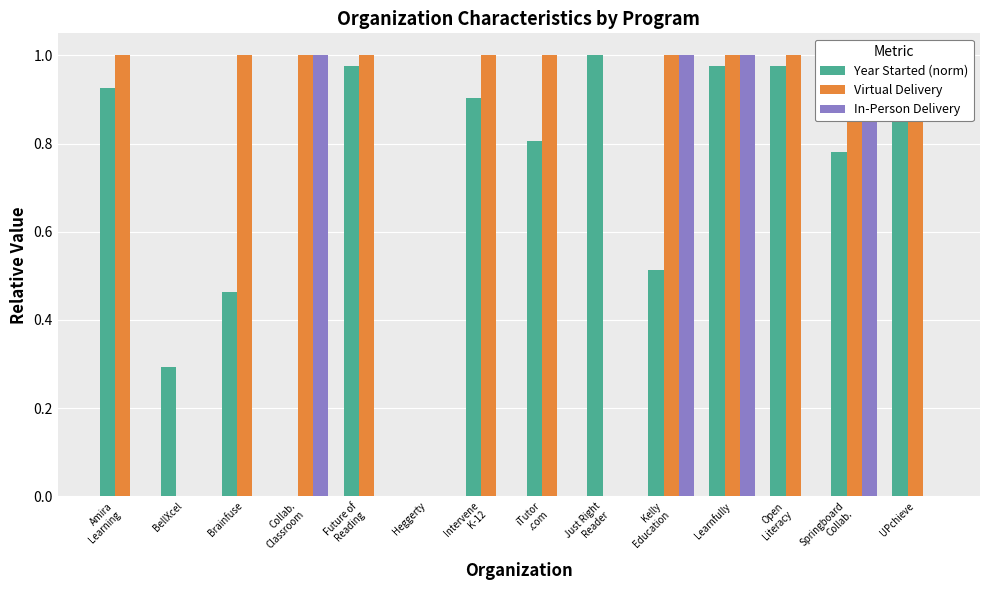

Which category has the highest value in the Year Started (norm) series?

Just Right
Reader